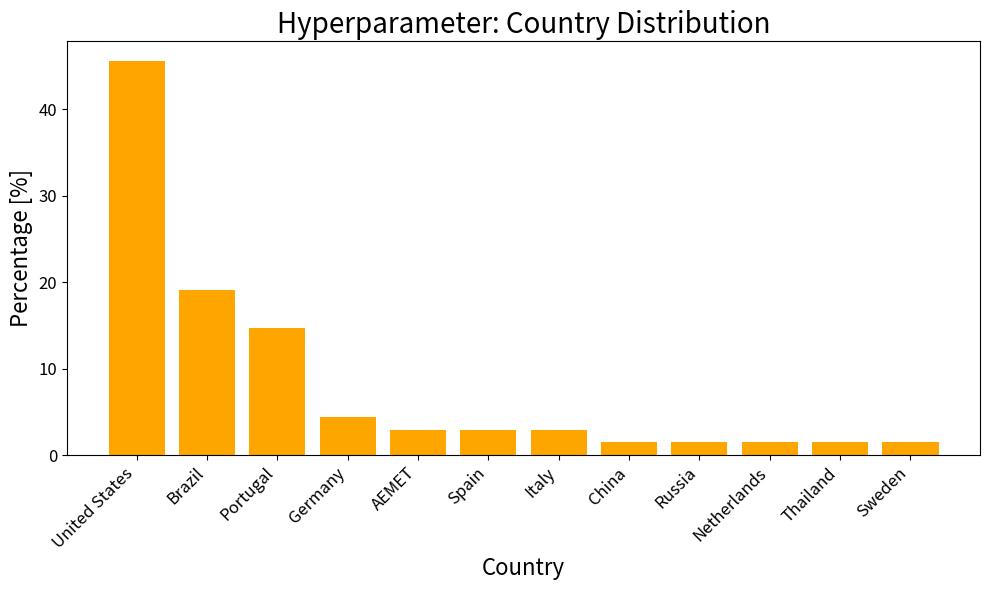

At which label is the value closest to 23?

Brazil